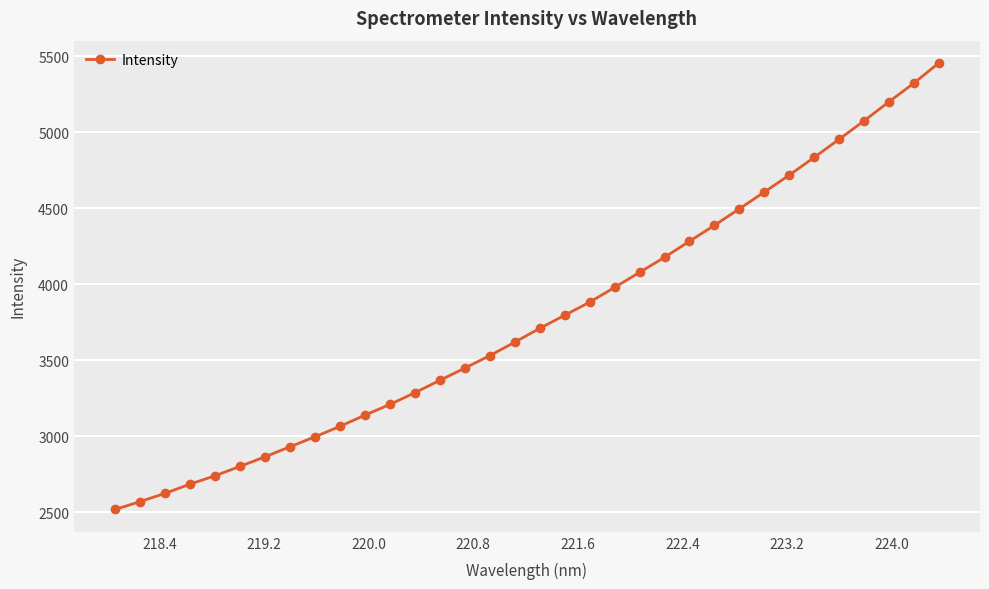

What is the difference between the maximum and minimum values?

2936.4